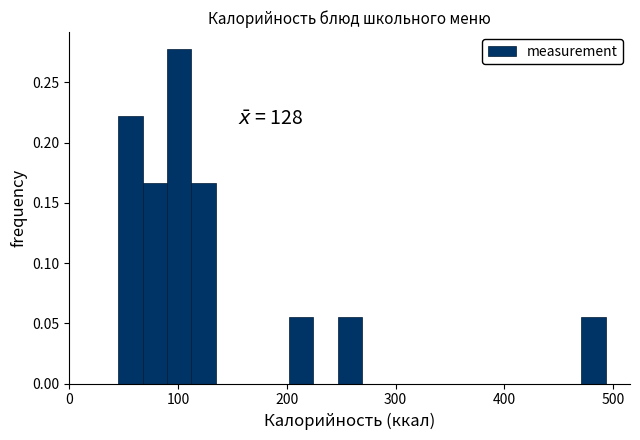

Around what value on the x-axis is the tallest bar? Give the approximate position of its centre, as read against the axis.

100